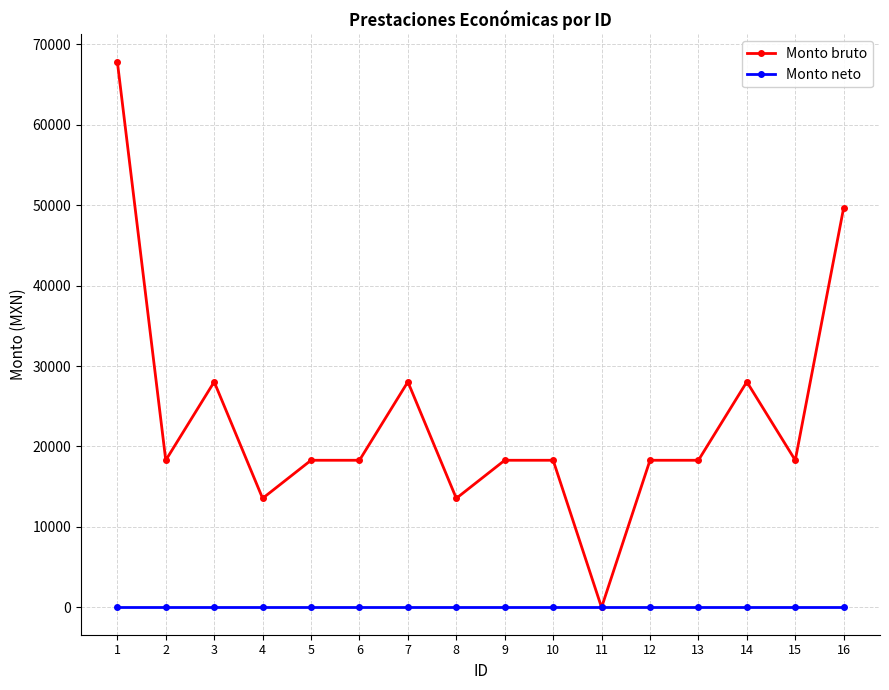

Which series has the largest total across all categories?

Monto bruto